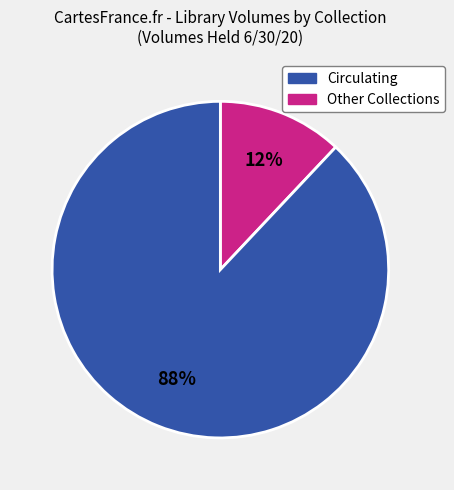

Is there any slice that represents more than half of the pie?

Yes